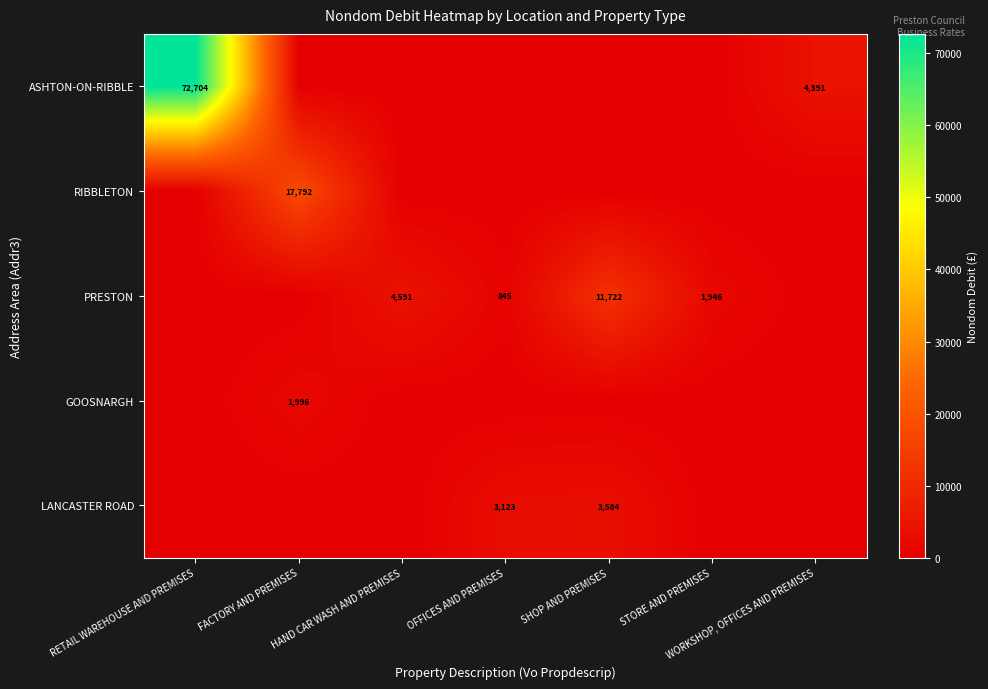

The value of ASHTON-ON-RIBBLE at WORKSHOP, OFFICES AND PREMISES is 7327. True or false?

False